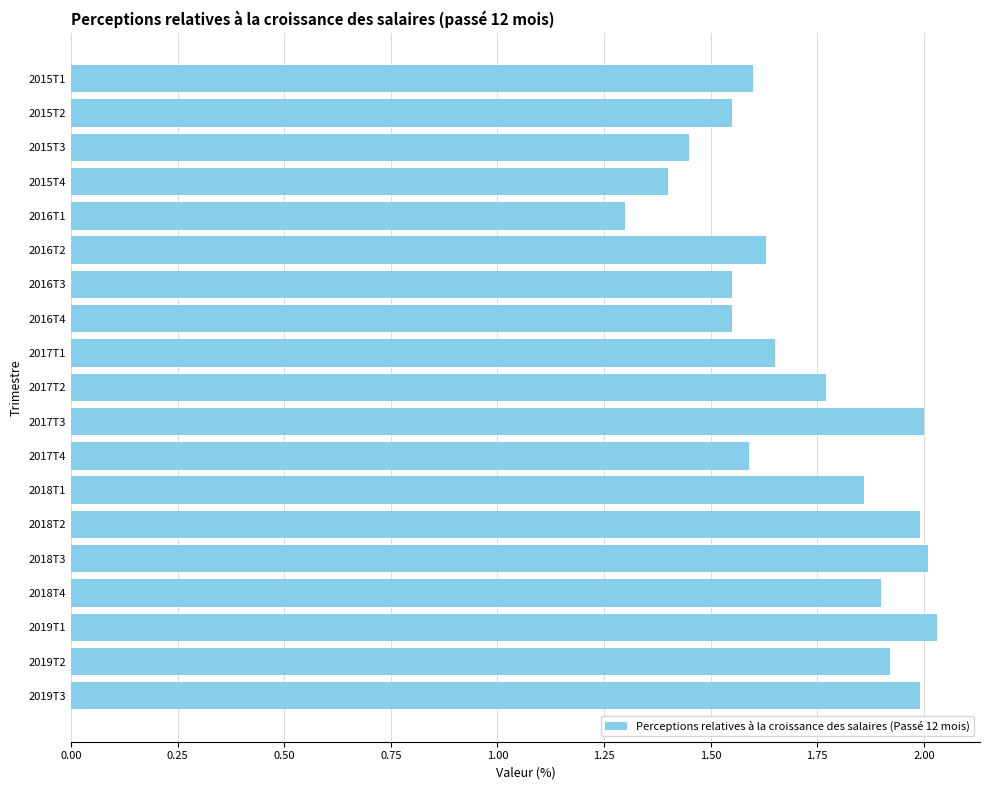

The value at 2016T3 is 0.6. True or false?

False